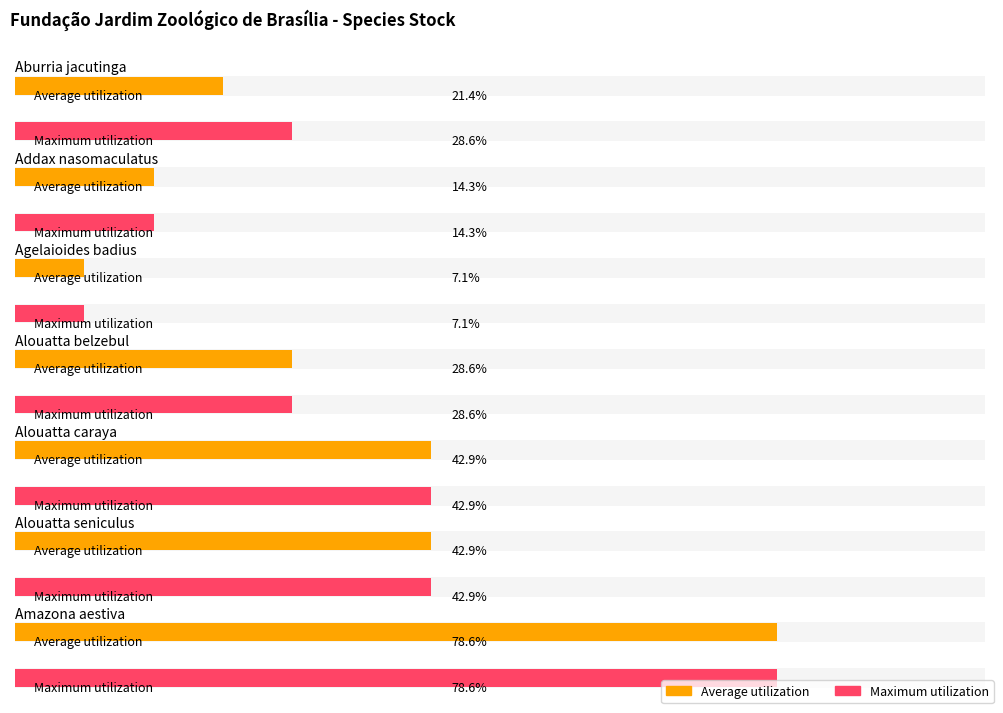

The value of Average utilization at Alouatta belzebul is 44. True or false?

False